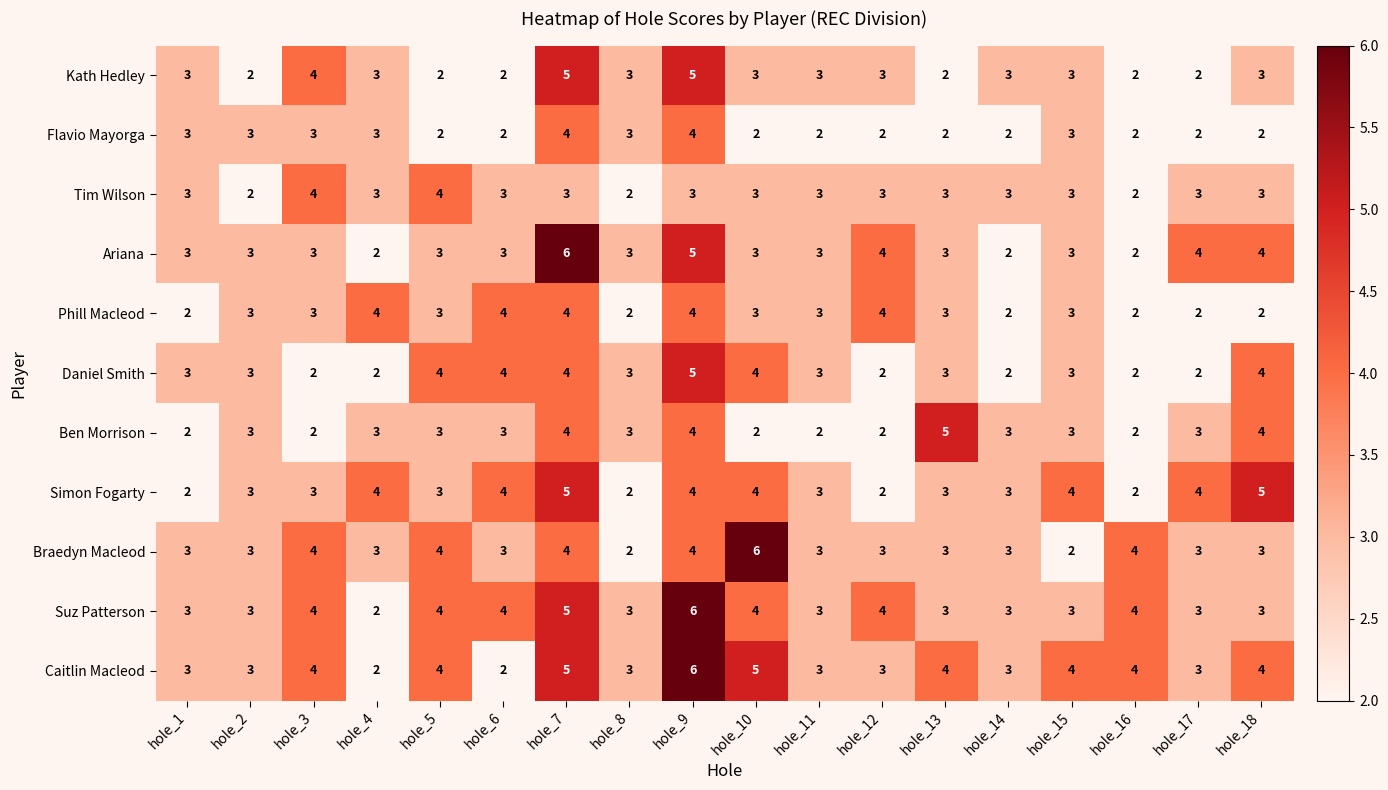

What is the total value across all series at hole_14?

29